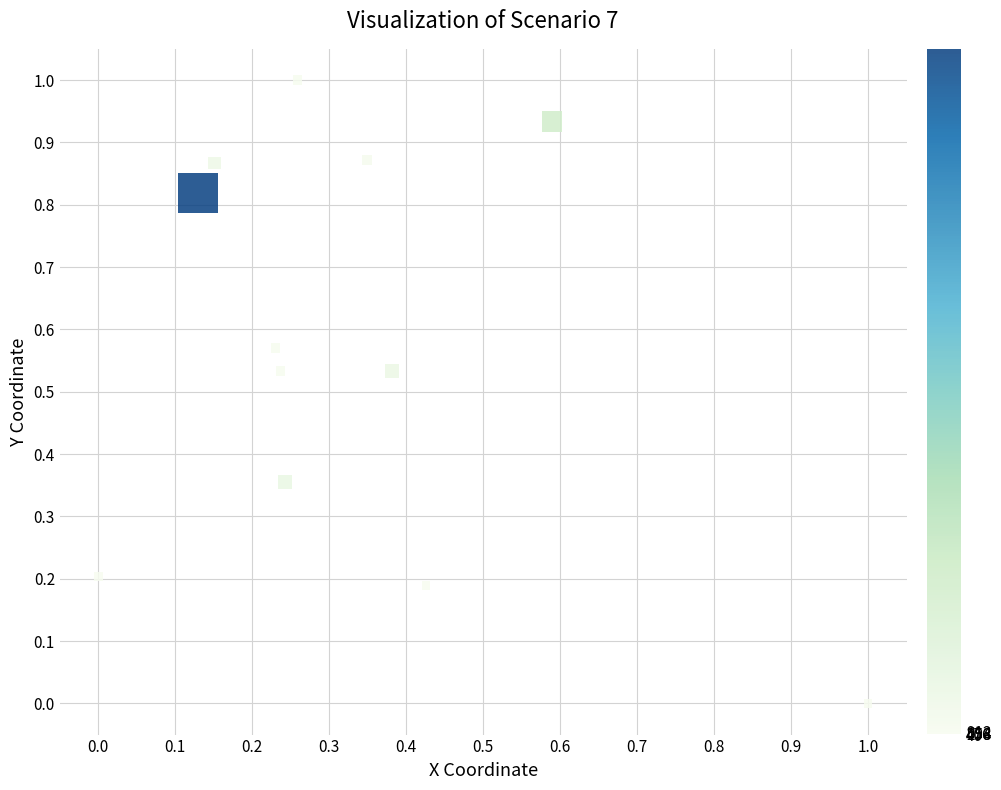

What is the range of X values (max minus min)?

1.0